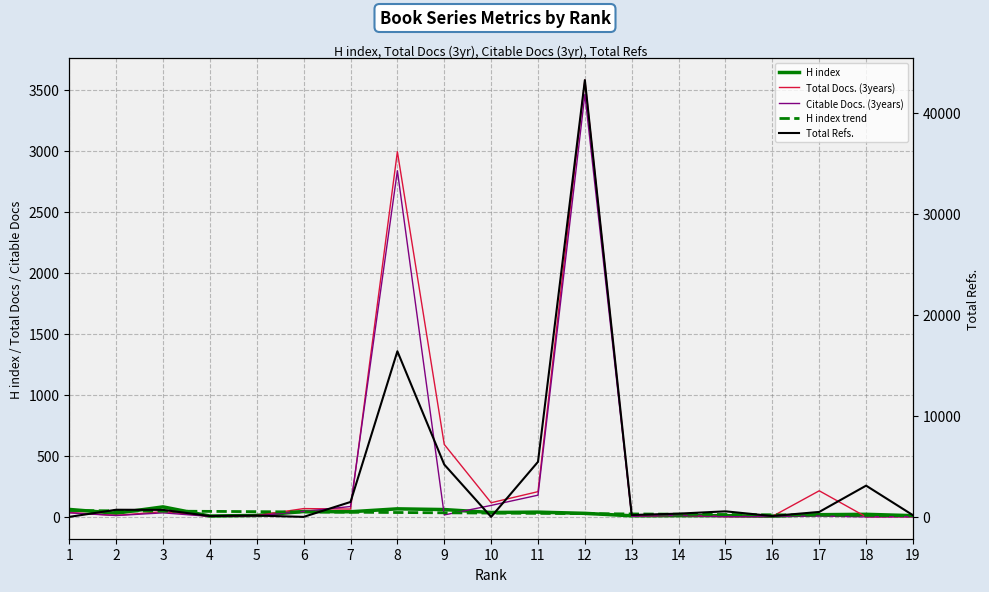

Where is the first local maximum for Total Docs. (3years)?

3